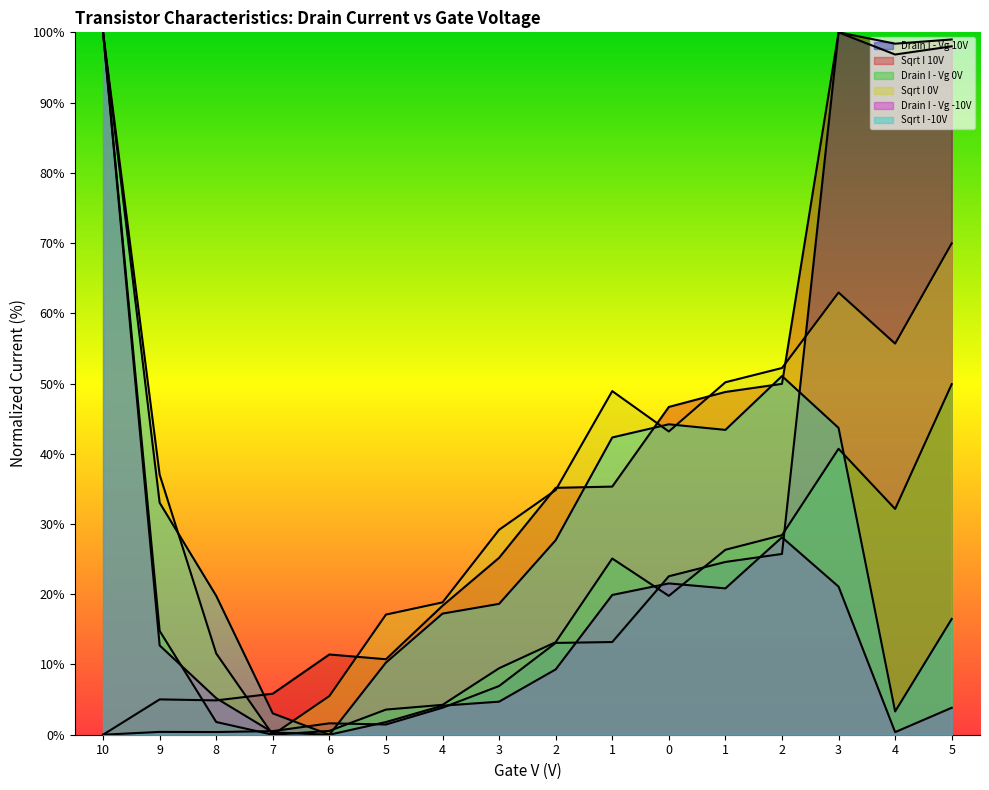

At which label is Sqrt I -10V closest to 50?

2